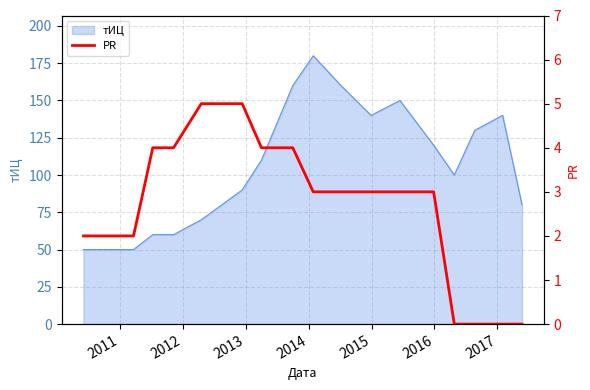

What is the minimum value for тИЦ?

50